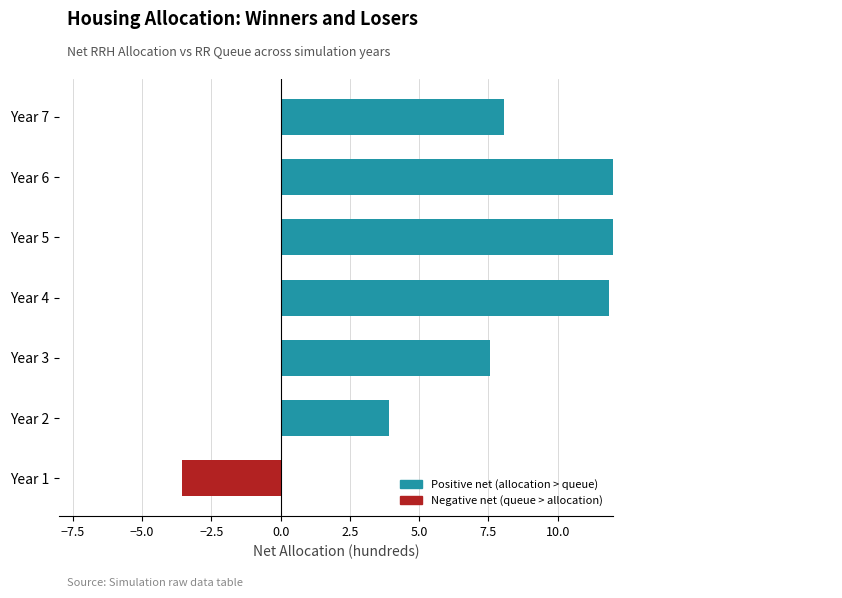

What is the difference between the second highest and second lowest values?

9.0